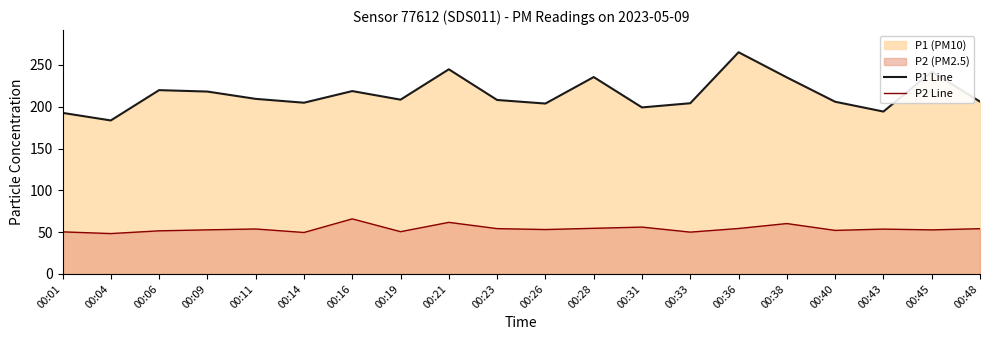

At 00:38, list the series in order from largest to smallest.

P1 Line, P2 Line